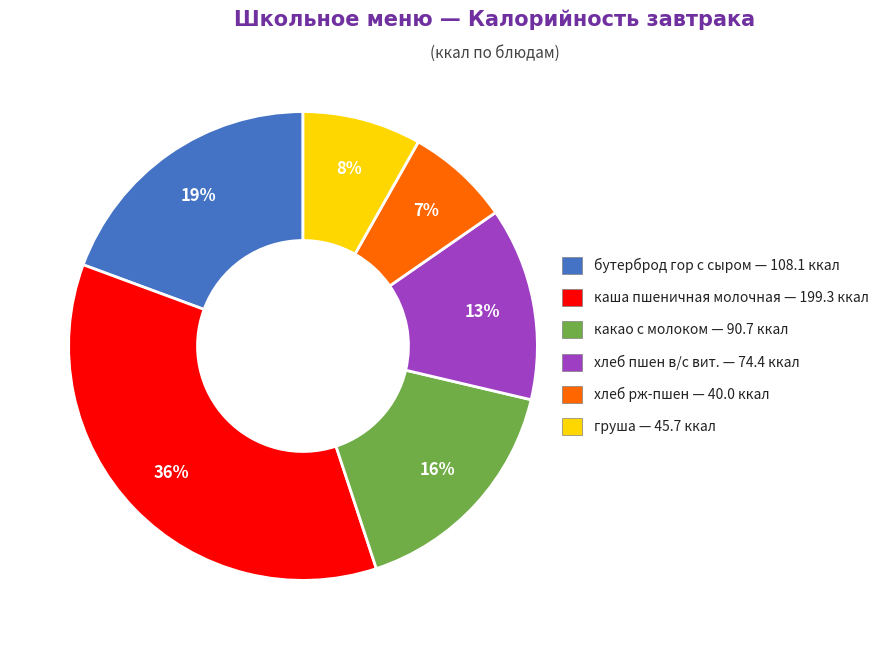

What percentage is the бутерброд гор с сыром slice, to the nearest percent?

19%